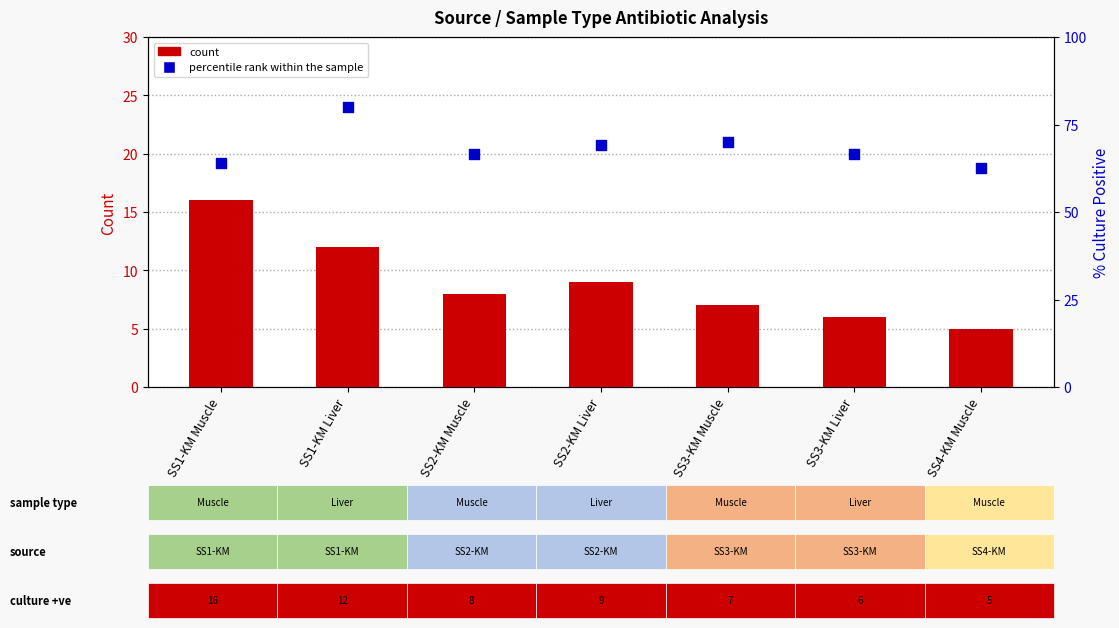

Which series contains the lowest Y value?

count